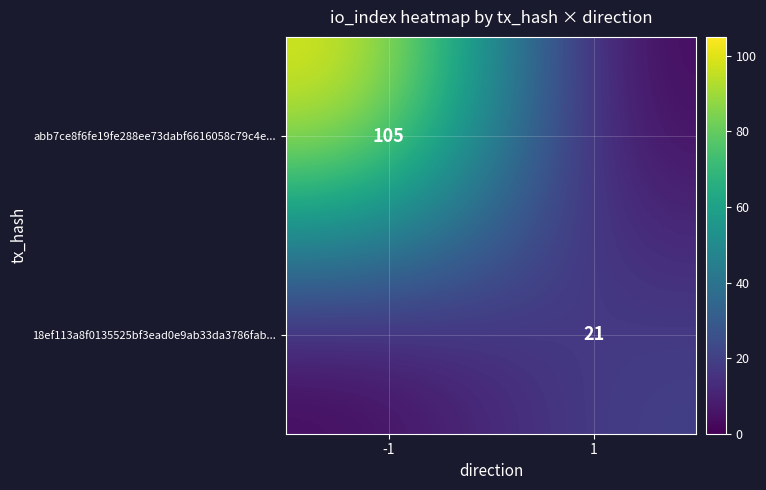

True or false: abb7ce8f6fe19fe288ee73dabf6616058c79c4e... has a value of 105 at -1.

True